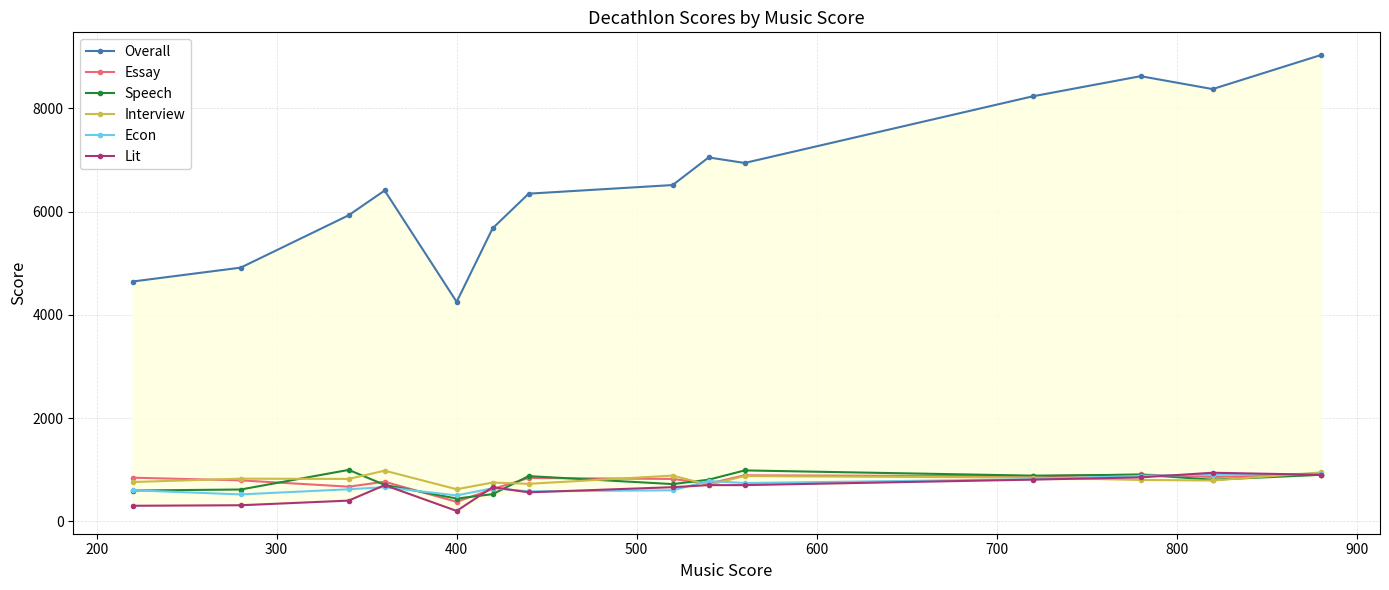

True or false: Speech and Overall cross at least once.

False